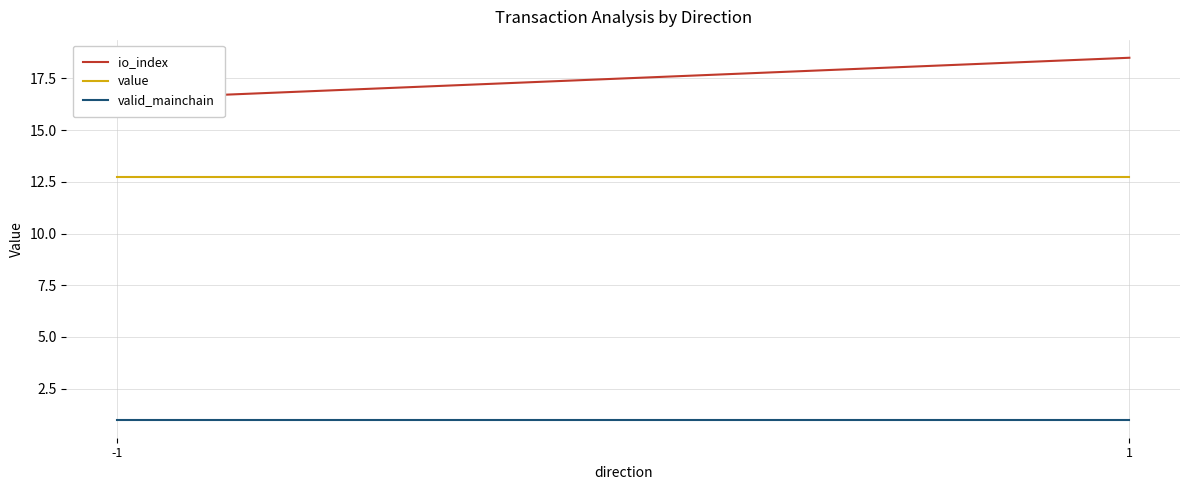

At 1, list the series in order from largest to smallest.

io_index, value, valid_mainchain